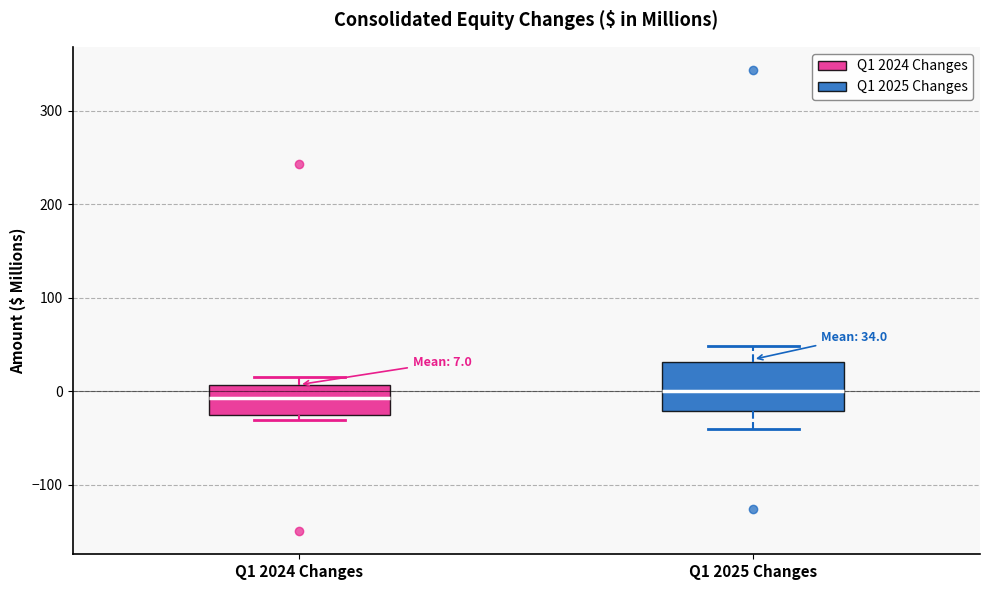

Which box is the tallest, from its lower edge to its upper edge?

Q1 2025 Changes